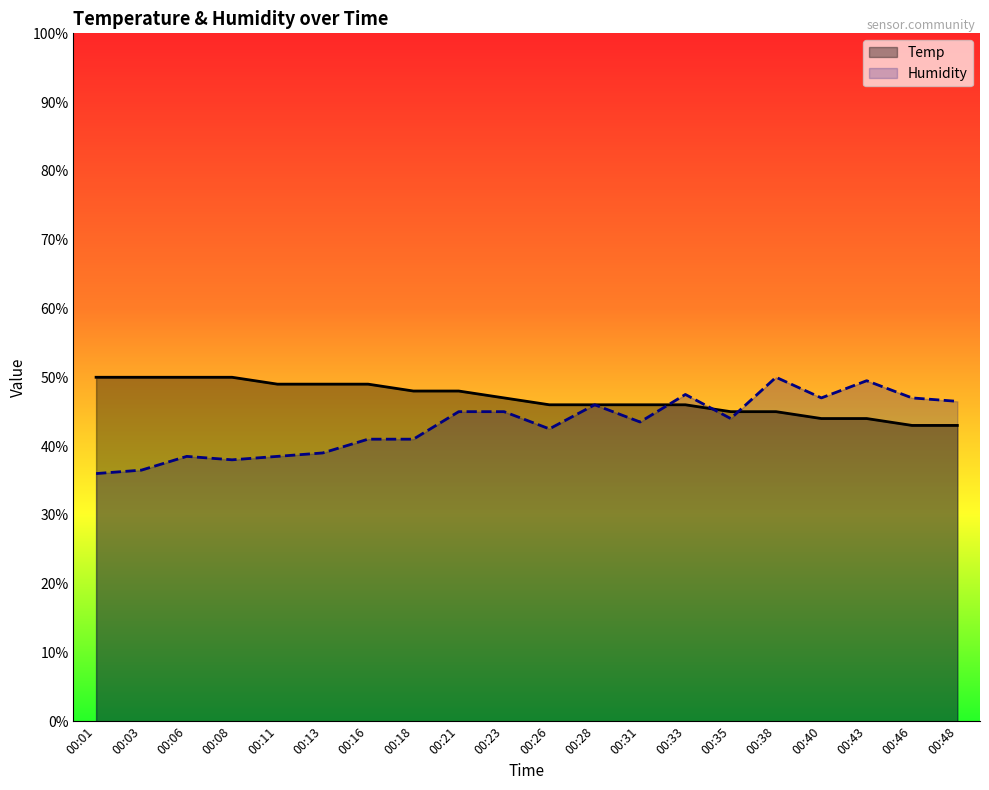

List the labels in order of Temp value, largest first.

00:01, 00:03, 00:06, 00:08, 00:11, 00:13, 00:16, 00:18, 00:21, 00:23, 00:26, 00:28, 00:31, 00:33, 00:35, 00:38, 00:40, 00:43, 00:46, 00:48